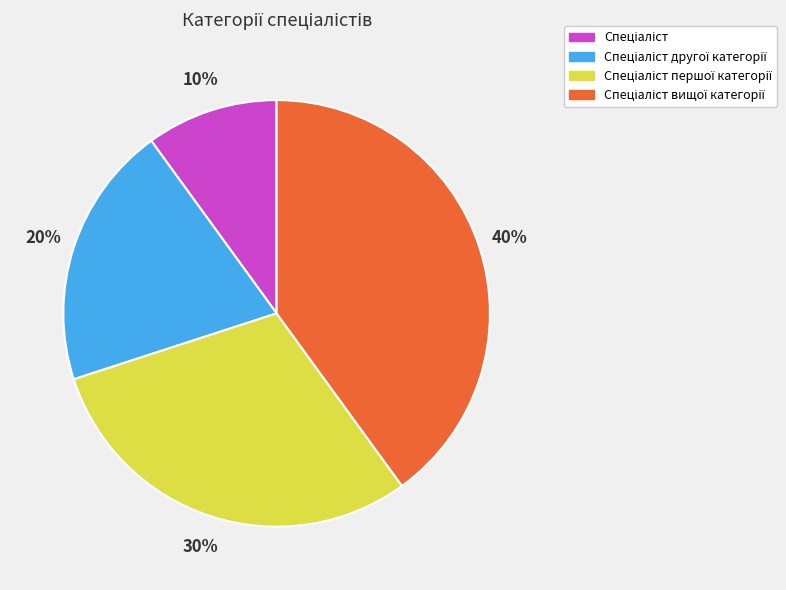

To the nearest percent, what is the average slice percentage?

25%